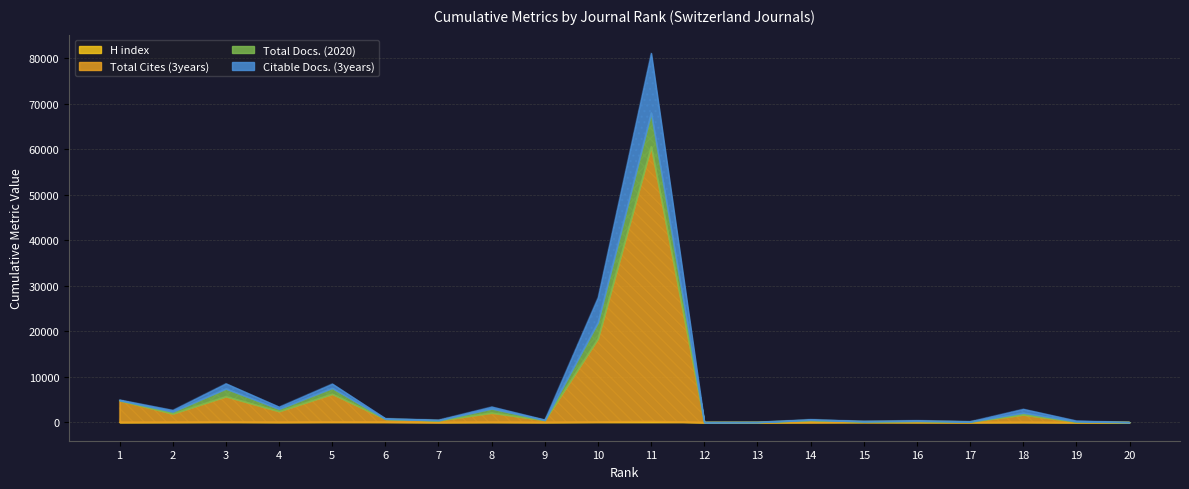

What is the value of the Total Cites (3years) point at the 15th from the left?

112